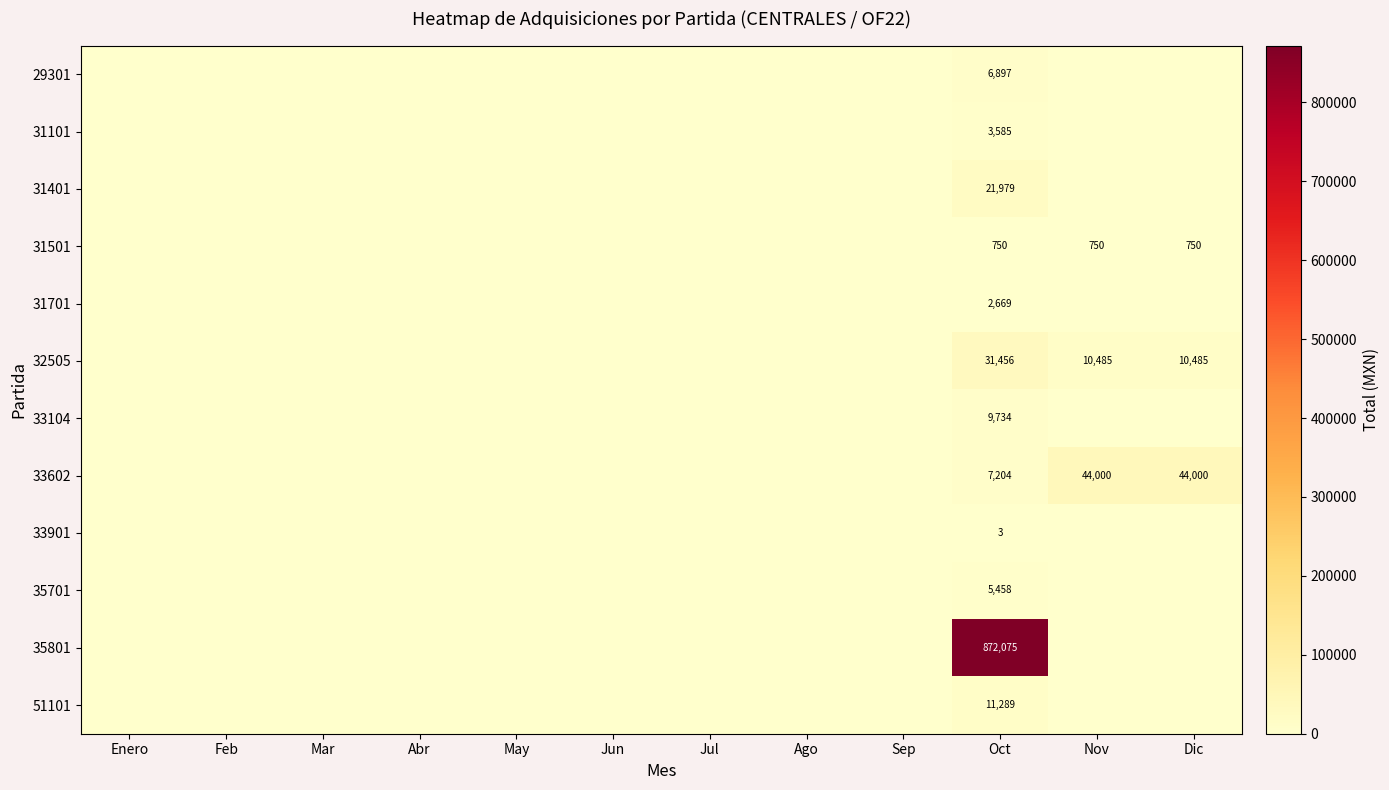

True or false: 33602 has a value of 7204 at Oct.

True